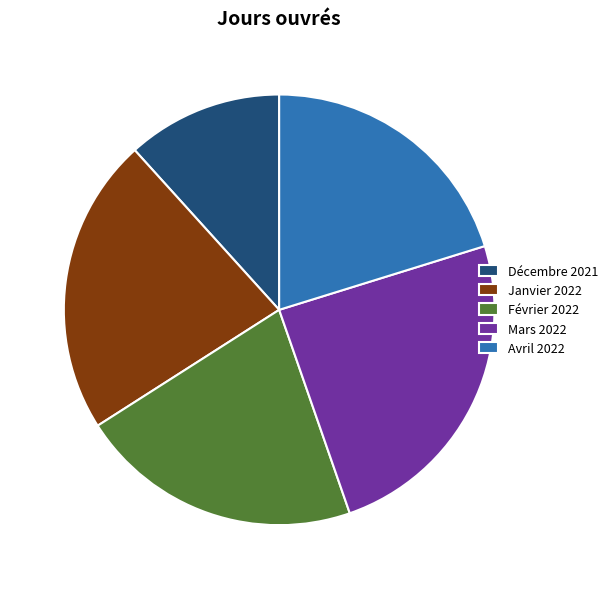

Count the number of slices in the pie.

5